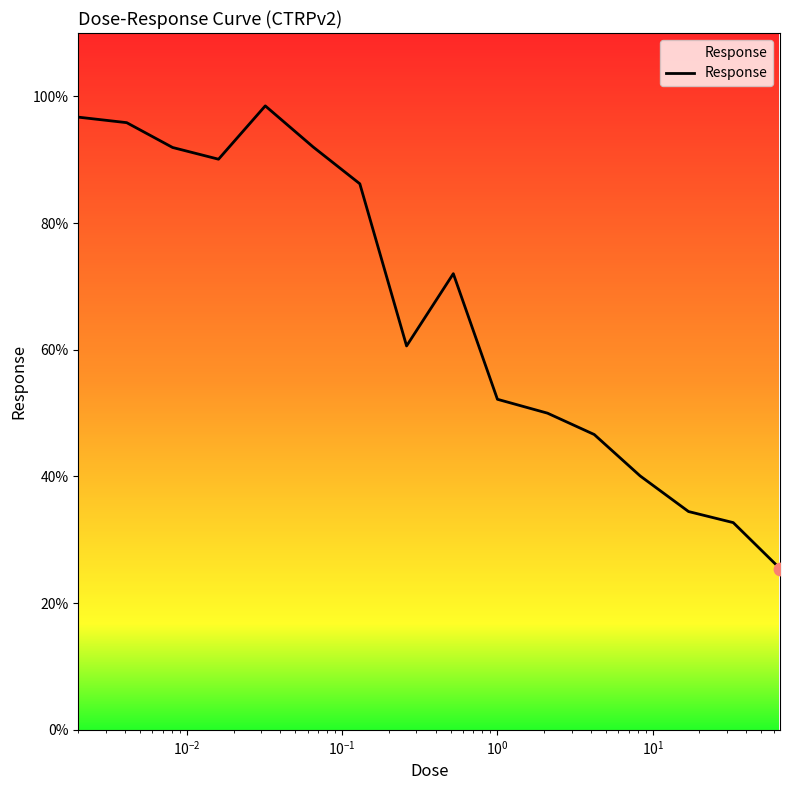

What is the smallest value displayed?

25.5